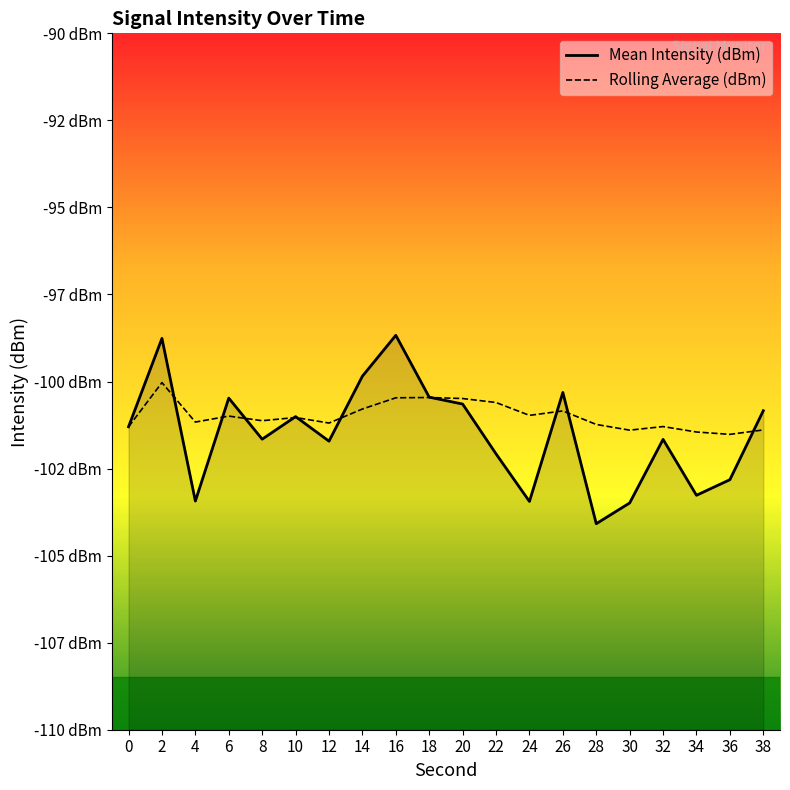

Is it true that Rolling Average (dBm) equals -138.5 at 22?

False